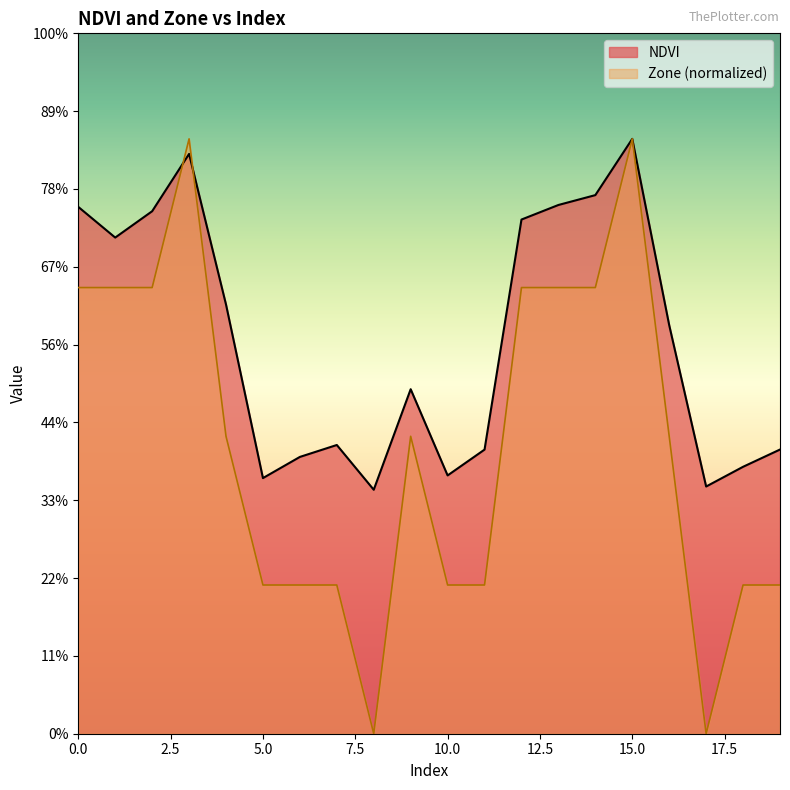

What are all the series names shown in the legend?

NDVI, Zone (normalized)